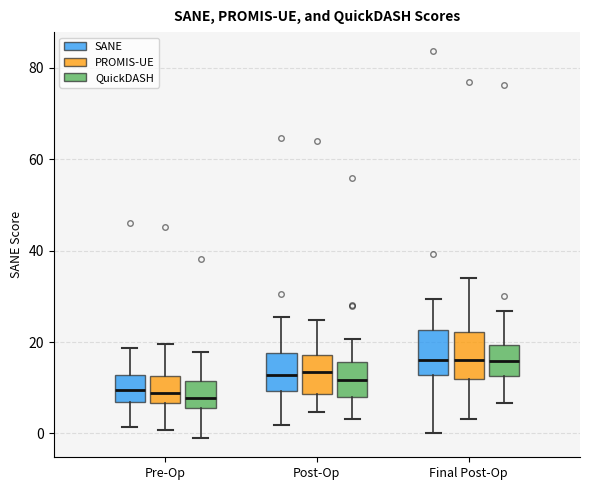

Reading left to right, read every box against the y-axis: the position of its median line, the range the box covers, and the ends of its whiskers. The values are not printed on the chart, so give them approximately, as read against the axis.

Pre-Op (SANE): median 10, box 6 to 12, whiskers 2 to 18
Pre-Op (PROMIS-UE): median 8, box 6 to 12, whiskers 0 to 20
Pre-Op (QuickDASH): median 8, box 6 to 12, whiskers 0 to 18
Post-Op (SANE): median 12, box 10 to 18, whiskers 2 to 26
Post-Op (PROMIS-UE): median 14, box 8 to 18, whiskers 4 to 24
Post-Op (QuickDASH): median 12, box 8 to 16, whiskers 4 to 20
Final Post-Op (SANE): median 16, box 12 to 22, whiskers 0 to 30
Final Post-Op (PROMIS-UE): median 16, box 12 to 22, whiskers 4 to 34
Final Post-Op (QuickDASH): median 16, box 12 to 20, whiskers 6 to 26